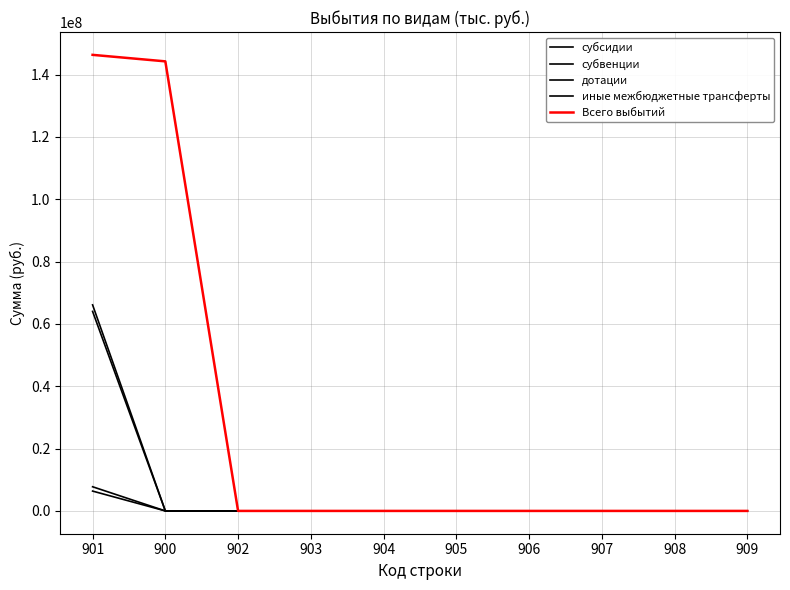

Is it true that субвенции equals -41342014.3 at 908?

False